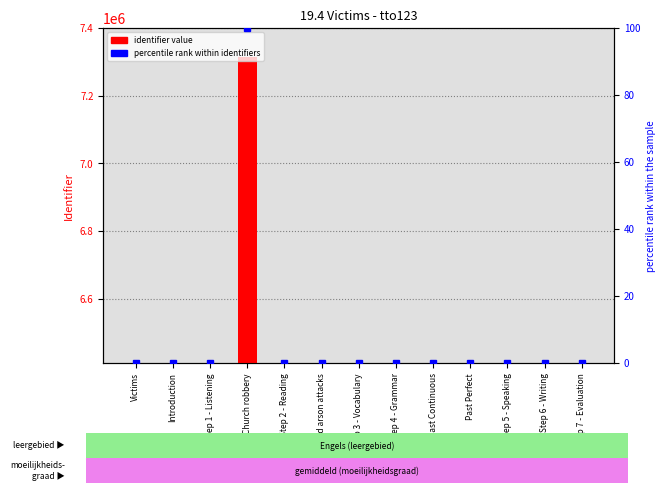

Which has a higher value, Step 6 - Writing or Past Continuous?

Step 6 - Writing